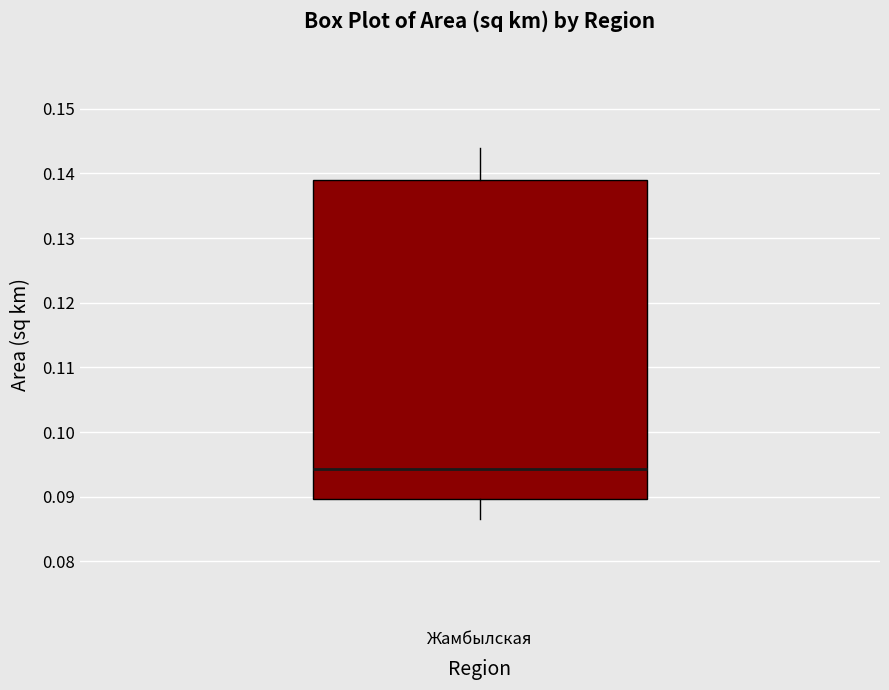

Read this box plot against the y-axis: the position of the median line, the range covered by the box, and the ends of both whiskers. The values are not printed on the chart, so give them approximately, as read against the axis.

median 0.094, box 0.090 to 0.139, whiskers 0.087 to 0.144